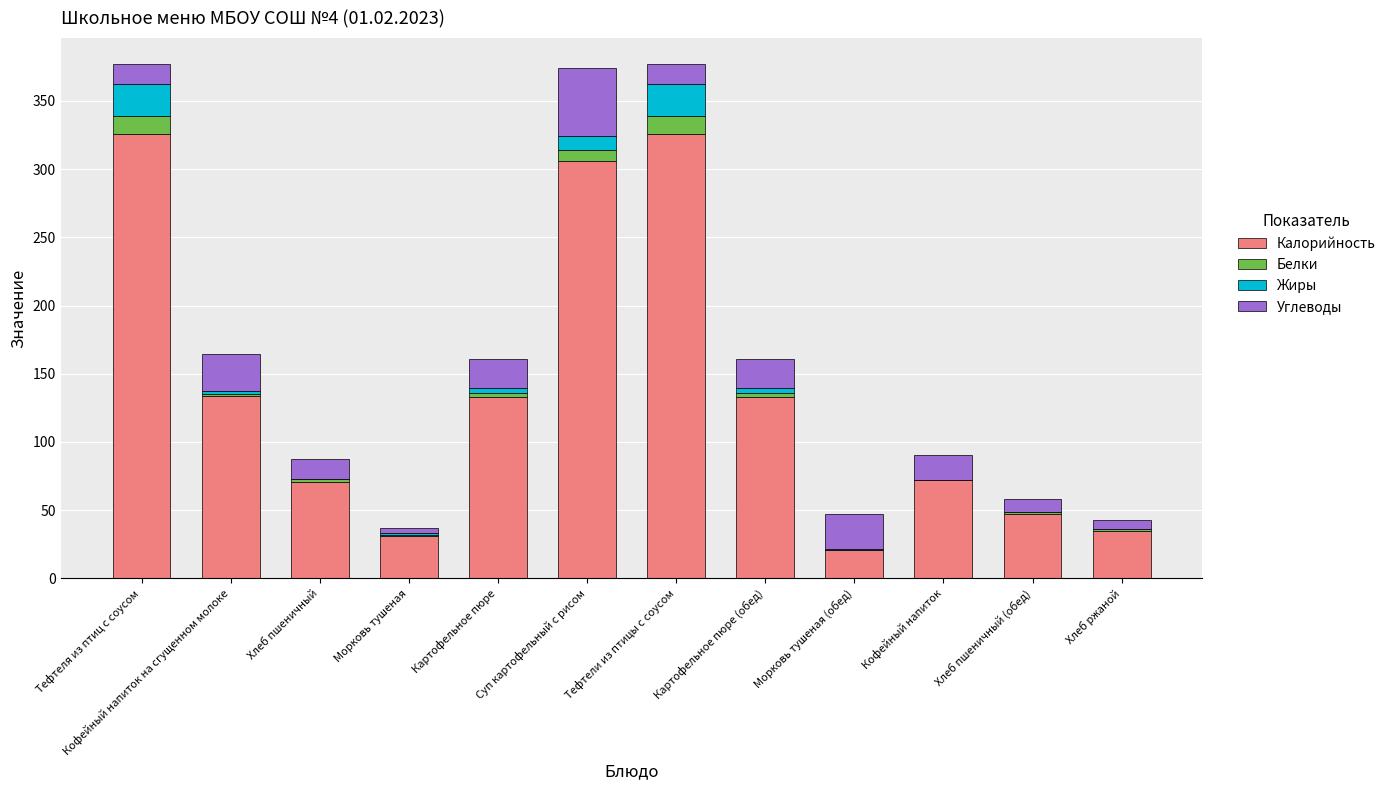

Is it true that Калорийность equals 68.4 at Хлеб пшеничный (обед)?

False